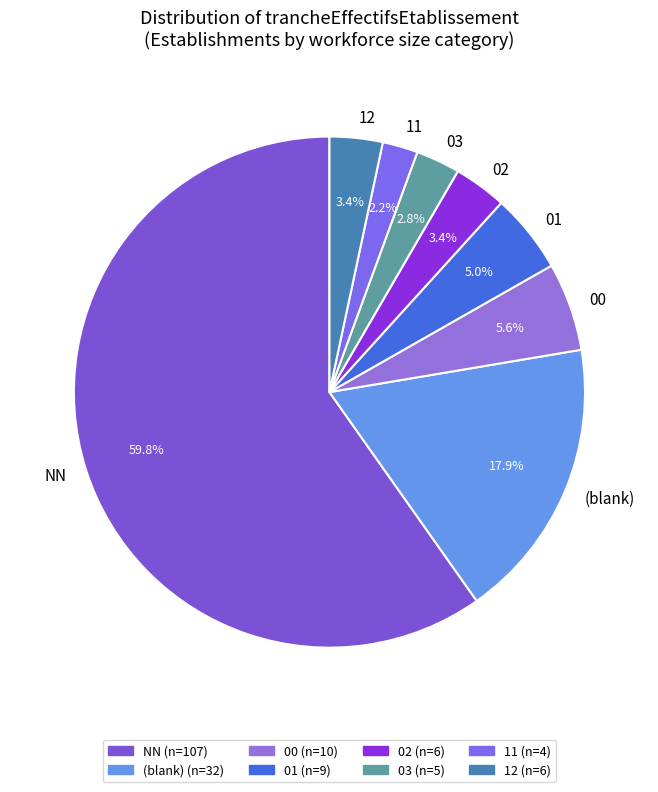

Which category has the biggest portion of the pie?

NN